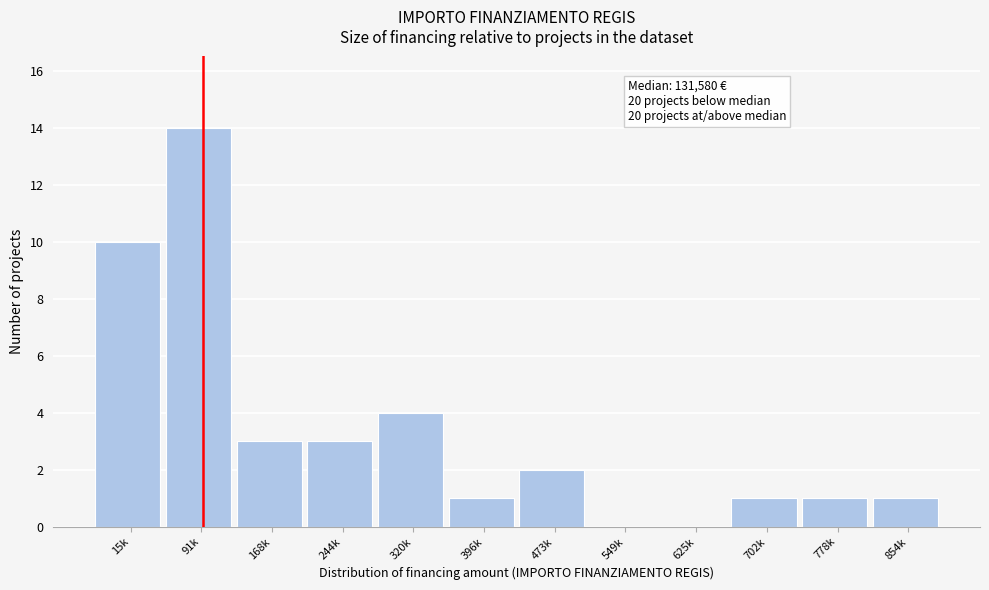

Reading right to left, extract all data points from this chart.

854k=1	778k=1	702k=1	625k=0	549k=0	473k=2	396k=1	320k=4	244k=3	168k=3	91k=14	15k=10